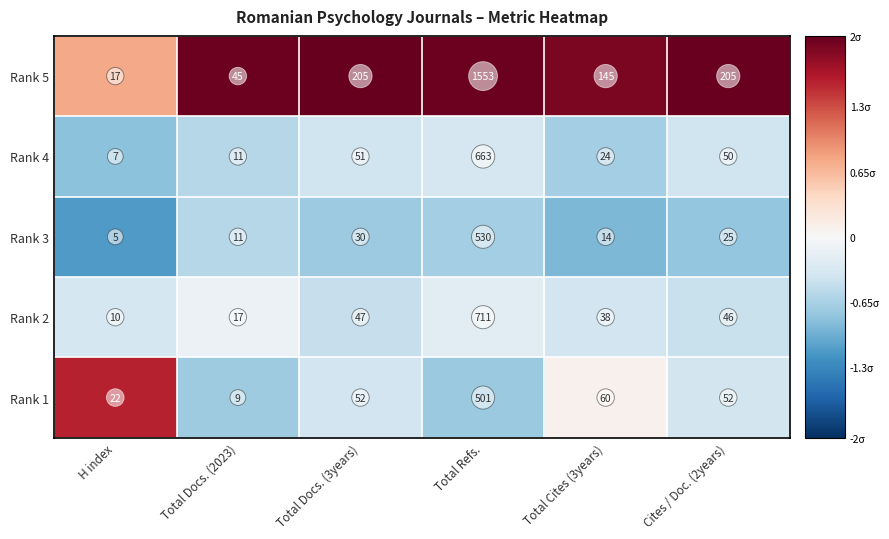

Is the value of Rank 2 at Total Cites (3years) greater than the value of Rank 3 at Total Cites (3years)?

Yes